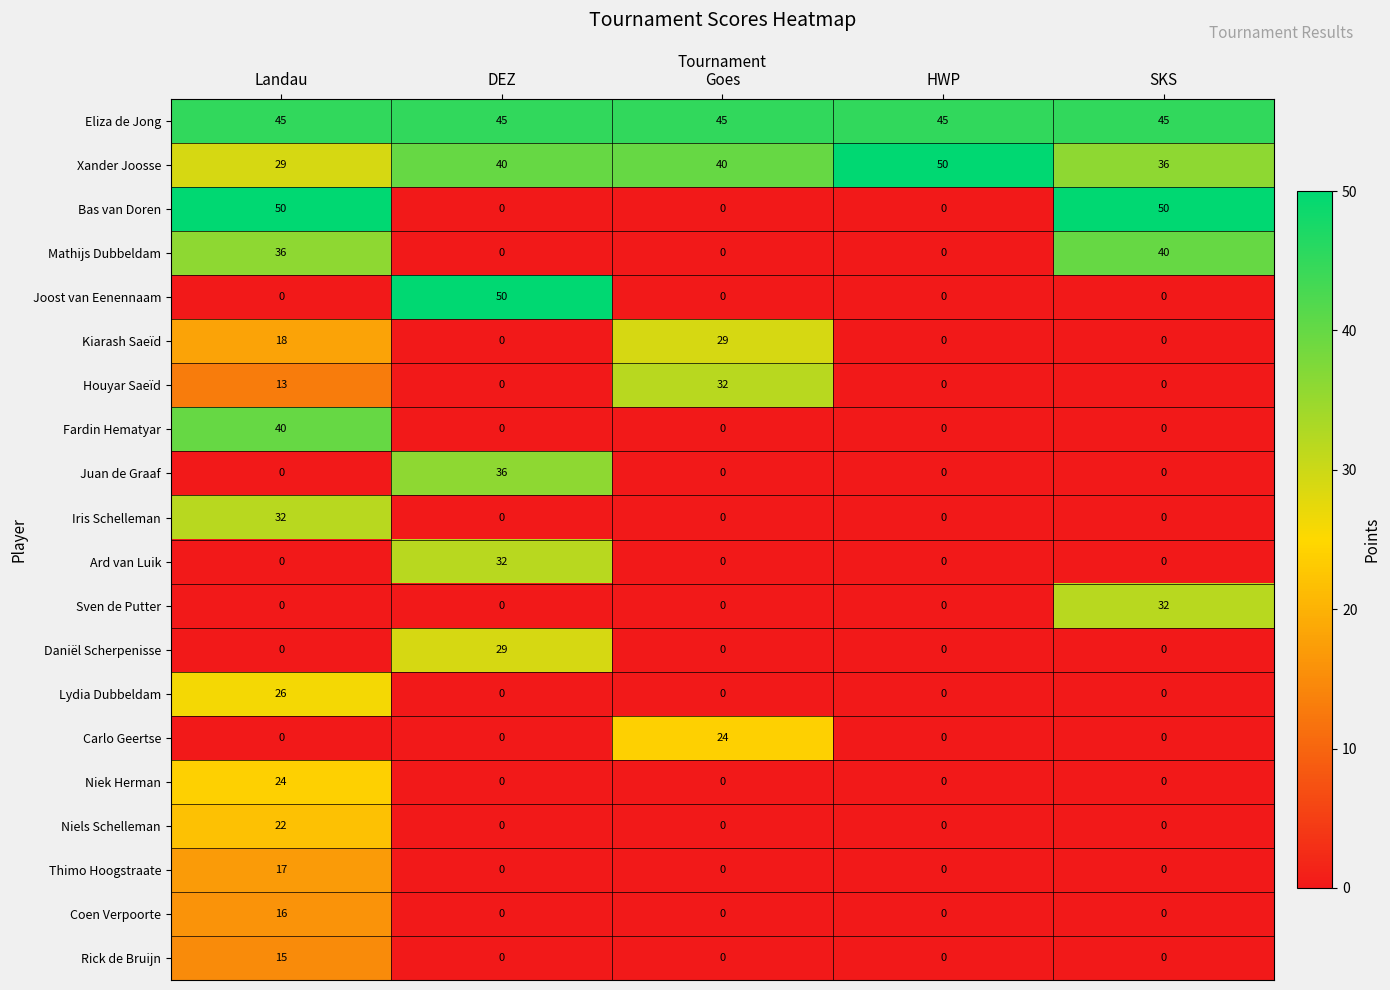

How many categories are shown in the chart?

5